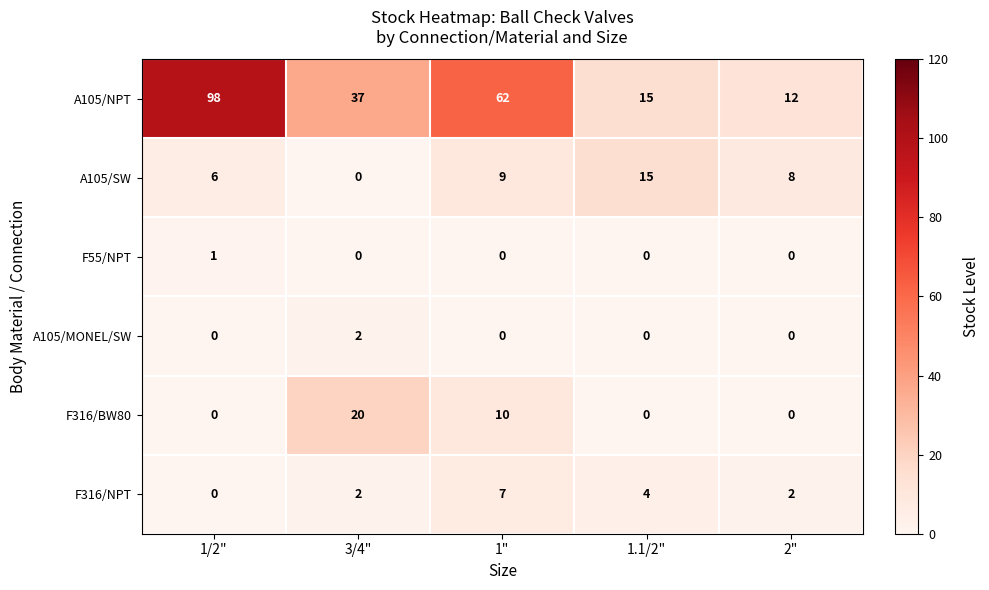

Between 1/2" and 3/4", which series saw the biggest shift?

A105/NPT